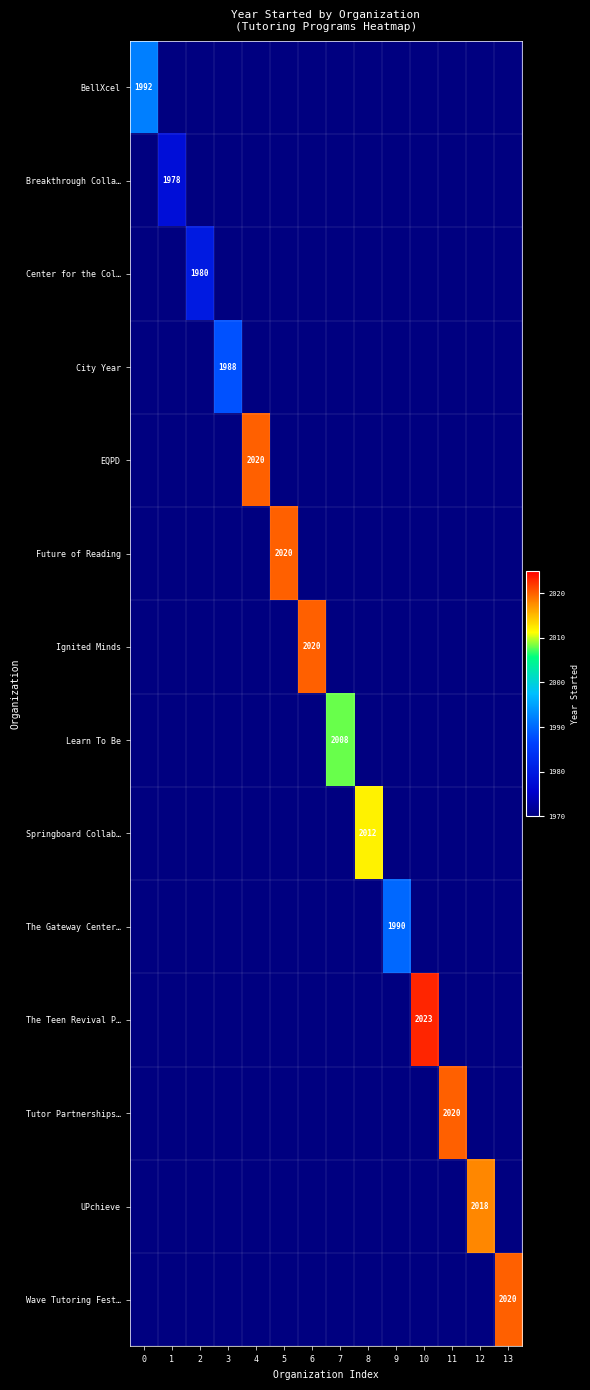

Is it true that Springboard Collab… equals 2012 at 8?

True